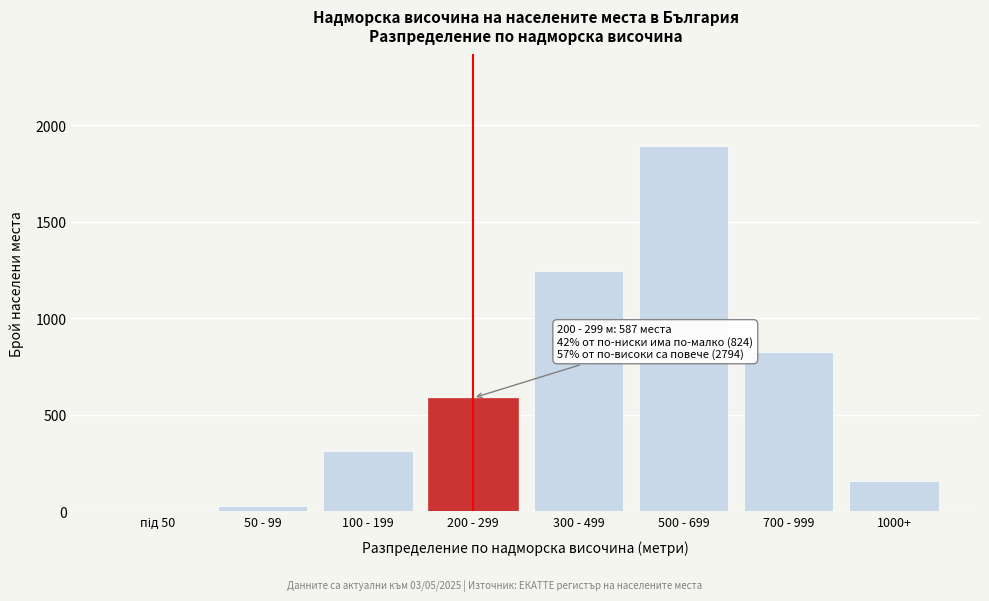

At which category does the chart reach its peak across all series?

500 - 699